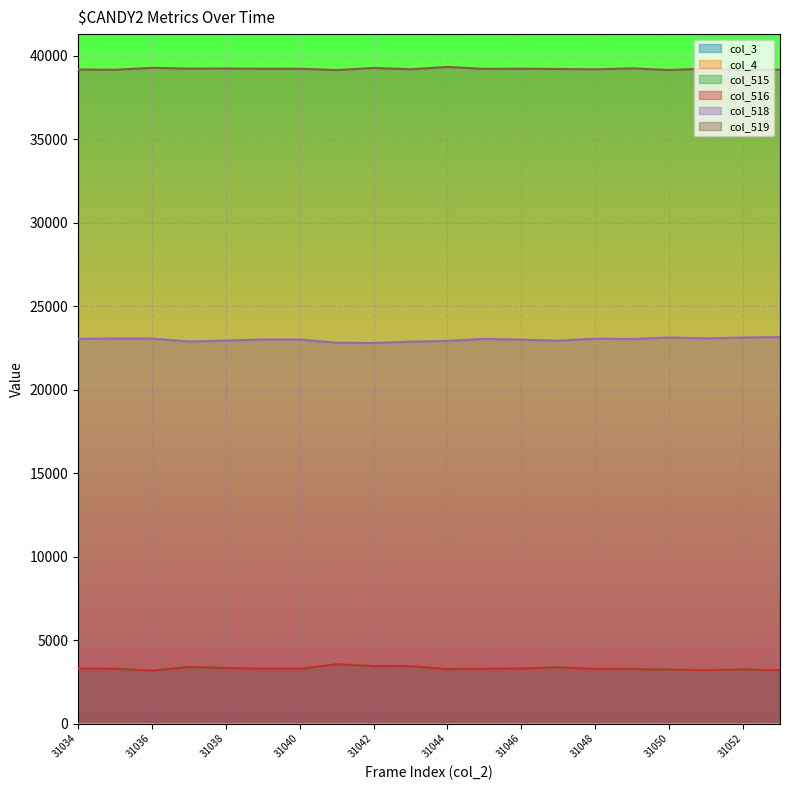

At which label does col_518 first exceed 23042?

31034